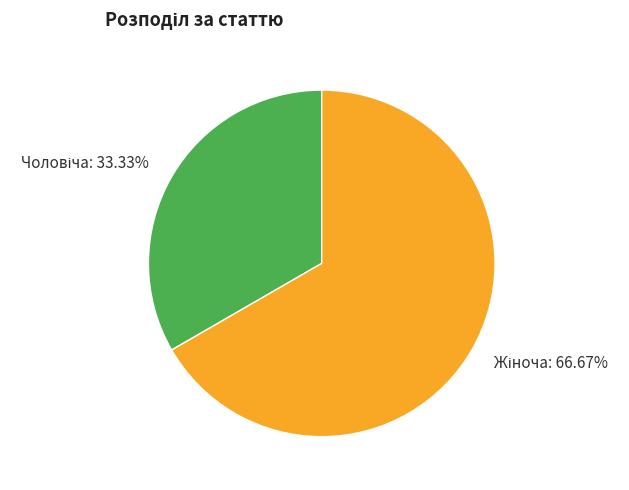

Is there any slice that represents more than half of the pie?

Yes